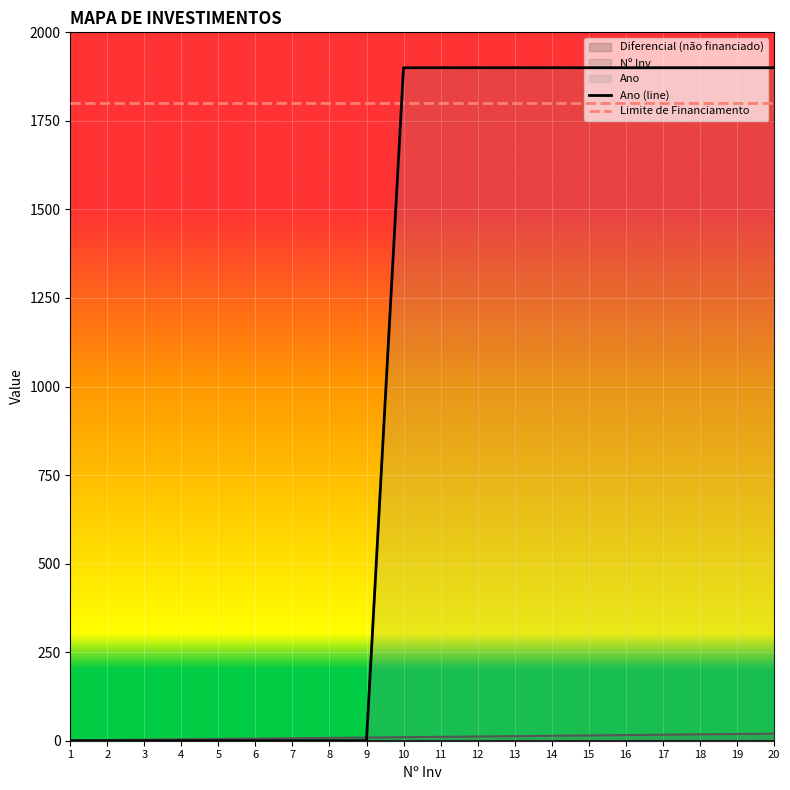

How many lines are shown in the chart?

2